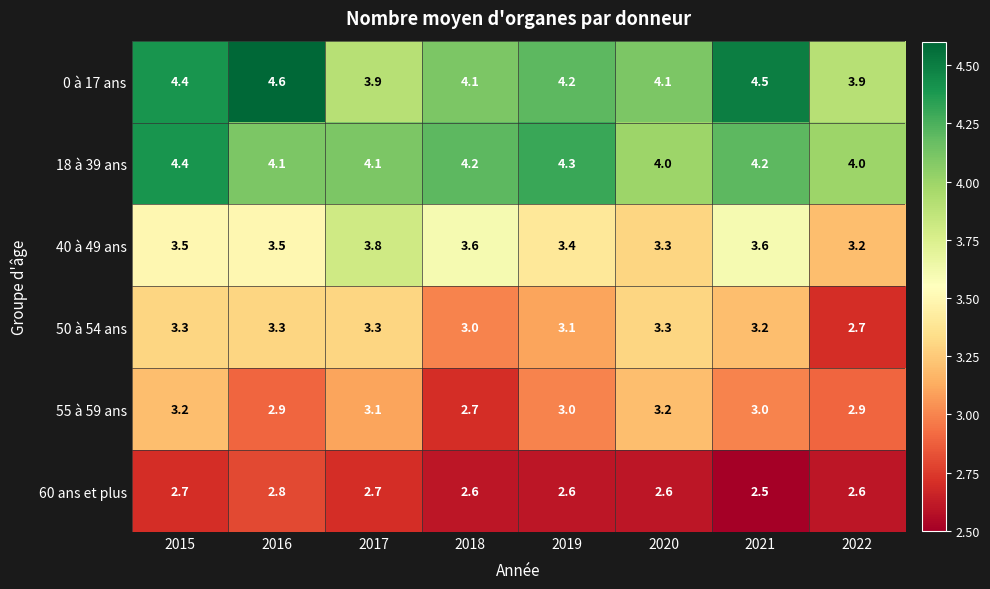

At how many categories does at least one series exceed 2?

8